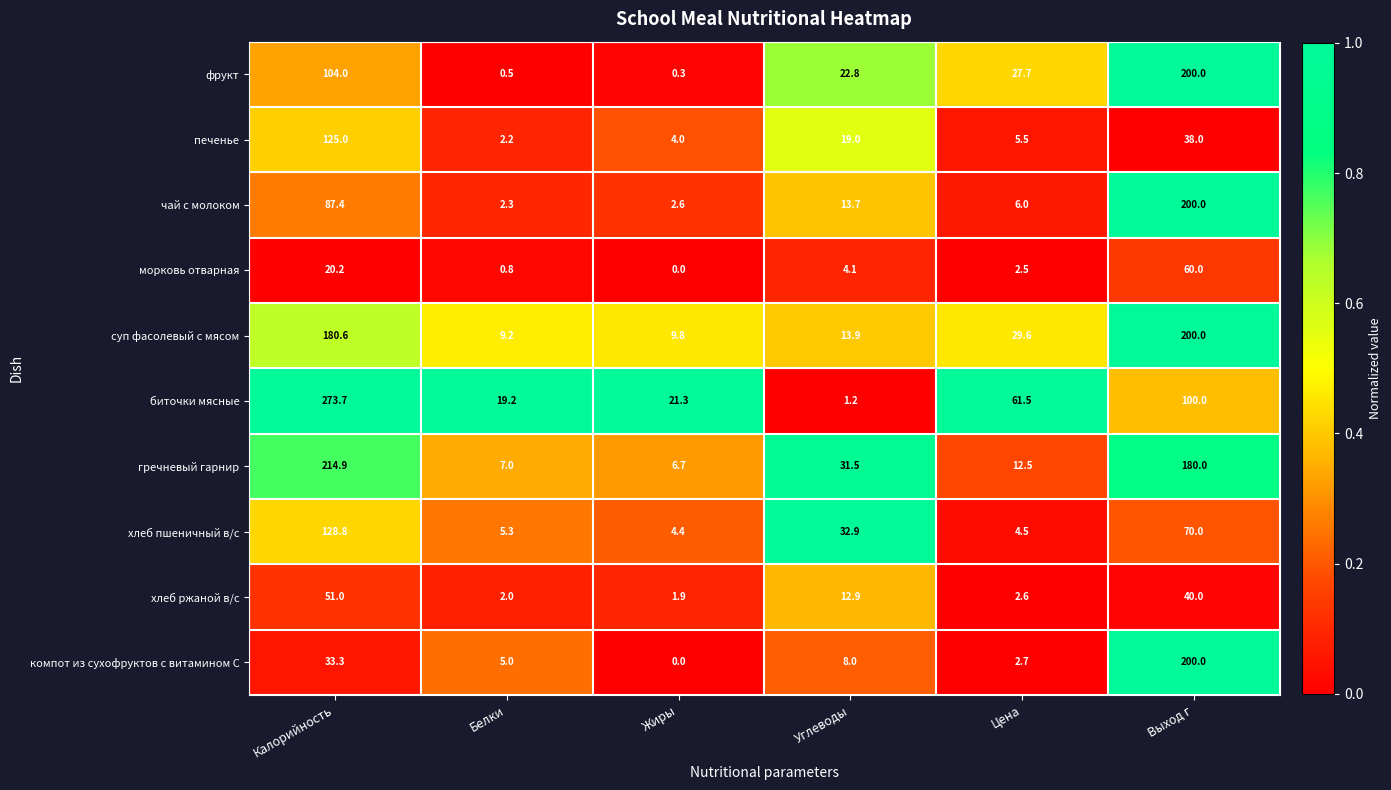

List the labels in order of биточки мясные value, largest first.

Калорийность, Выход г, Цена, Жиры, Белки, Углеводы